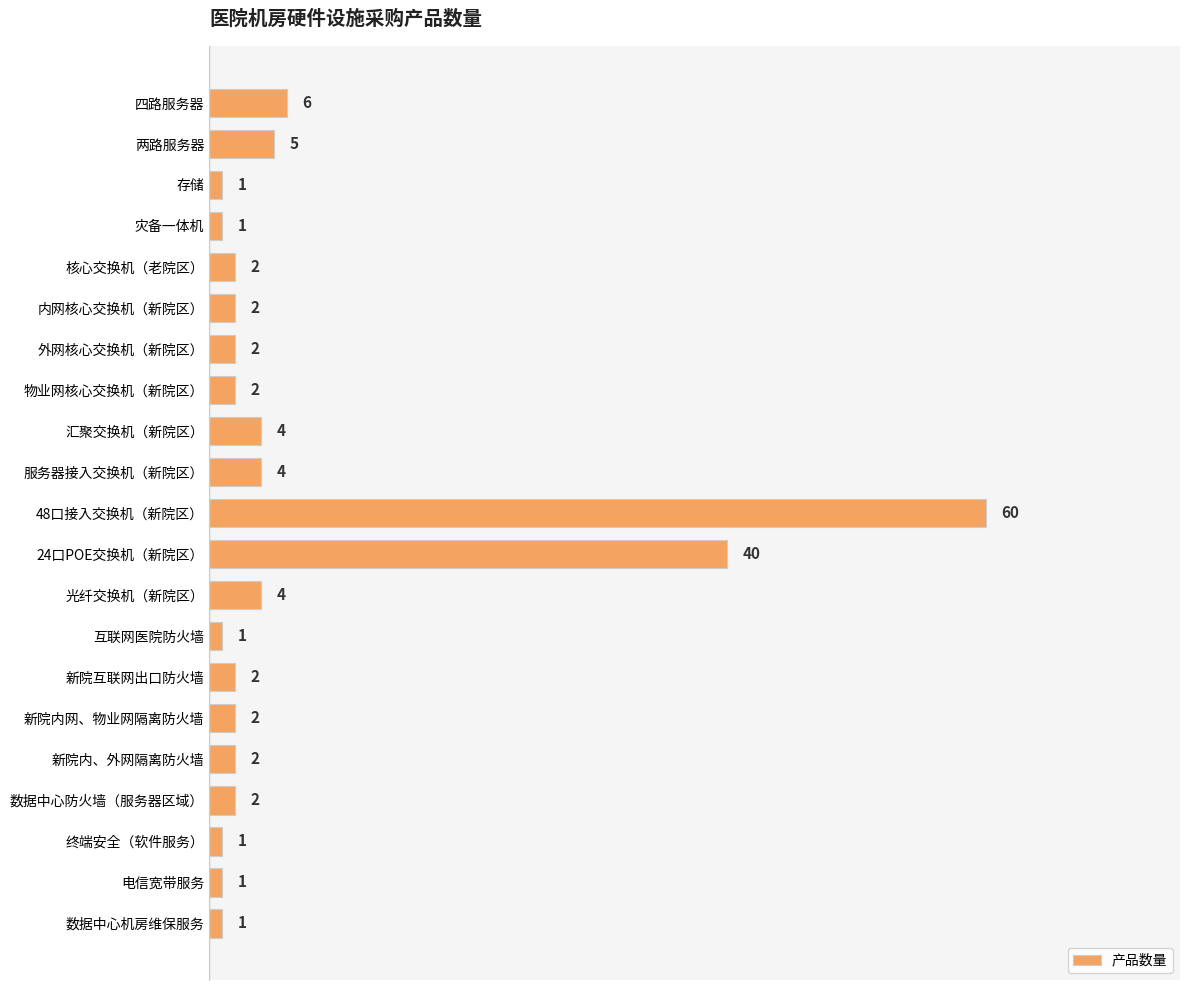

What is the label of the 18th bar from the bottom?

灾备一体机